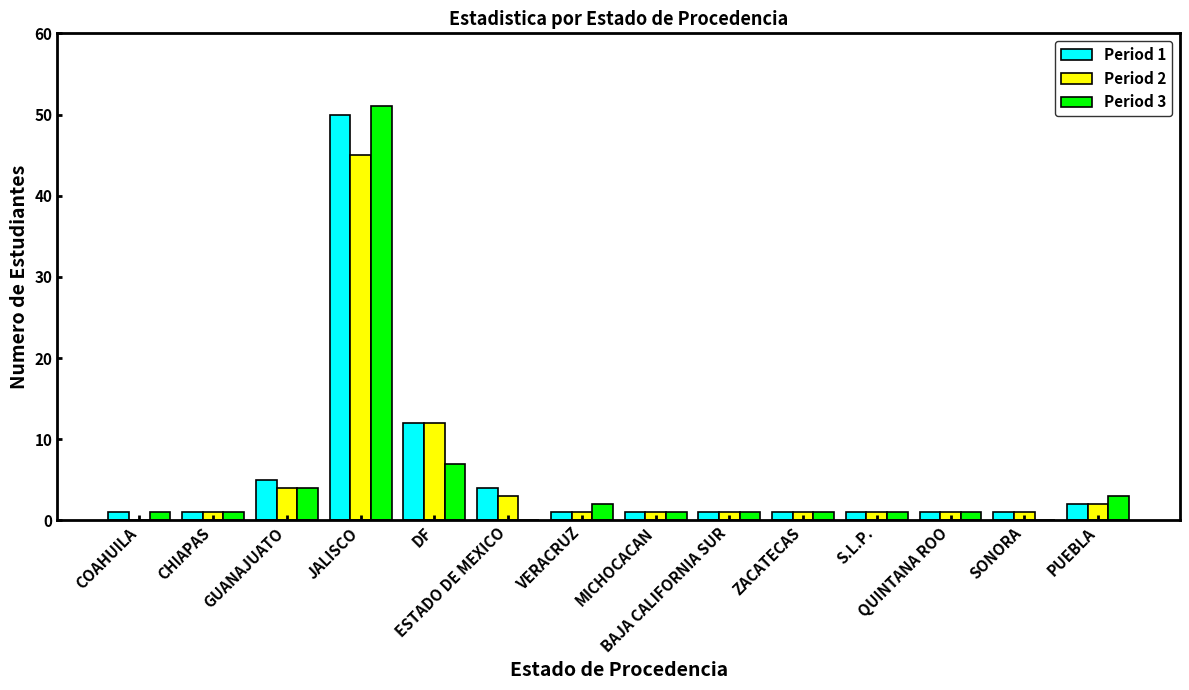

Reading left to right, what are all the values shown in this chart?

Period 1: 1	1	5	50	12	4	1	1	1	1	1	1	1	2
Period 2: 0	1	4	45	12	3	1	1	1	1	1	1	1	2
Period 3: 1	1	4	51	7	0	2	1	1	1	1	1	0	3